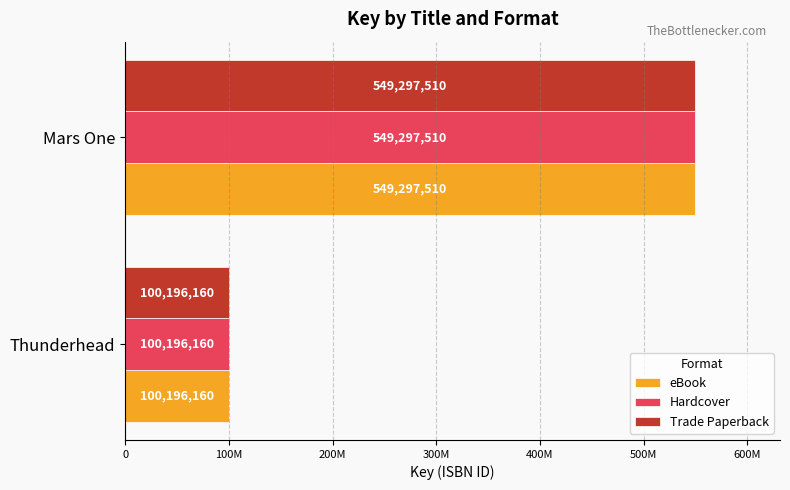

What are all the series names shown in the legend?

eBook, Hardcover, Trade Paperback